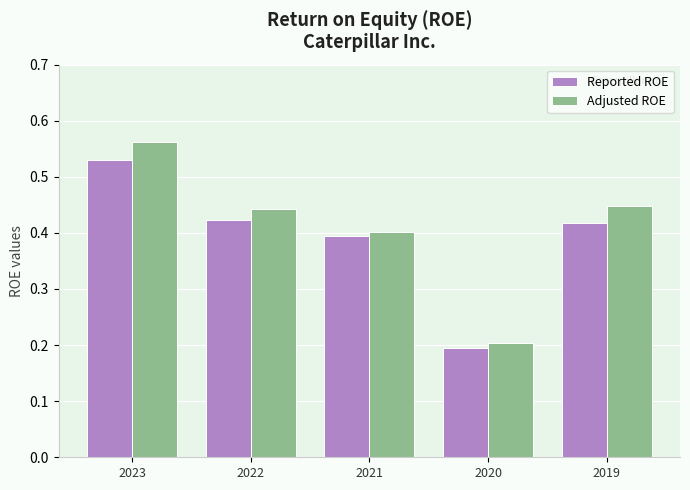

What is the difference between the maximum and minimum values in the Reported ROE series?

0.3